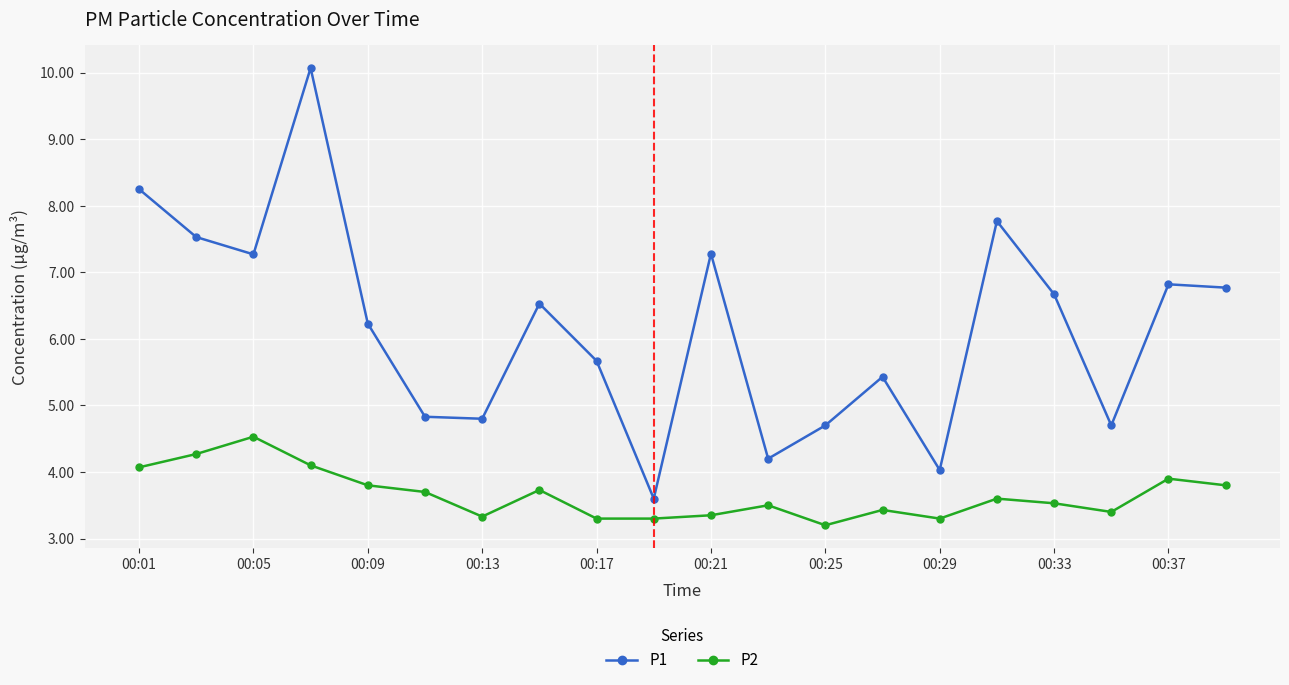

True or false: P1 has more than 2 interior local peaks.

True